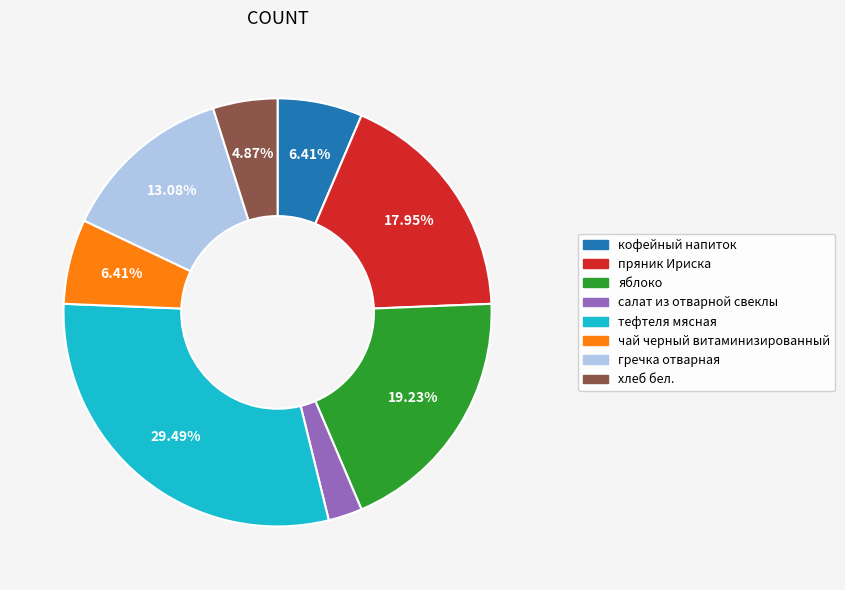

To the nearest percent, what portion does хлеб бел. represent?

5%